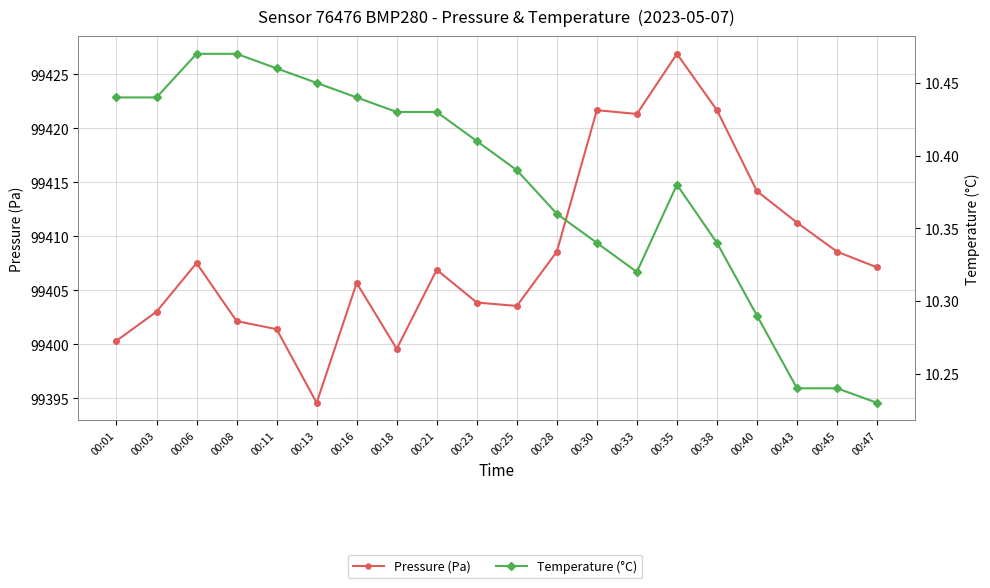

How many Temperature (°C) values are between 10 and 11?

20